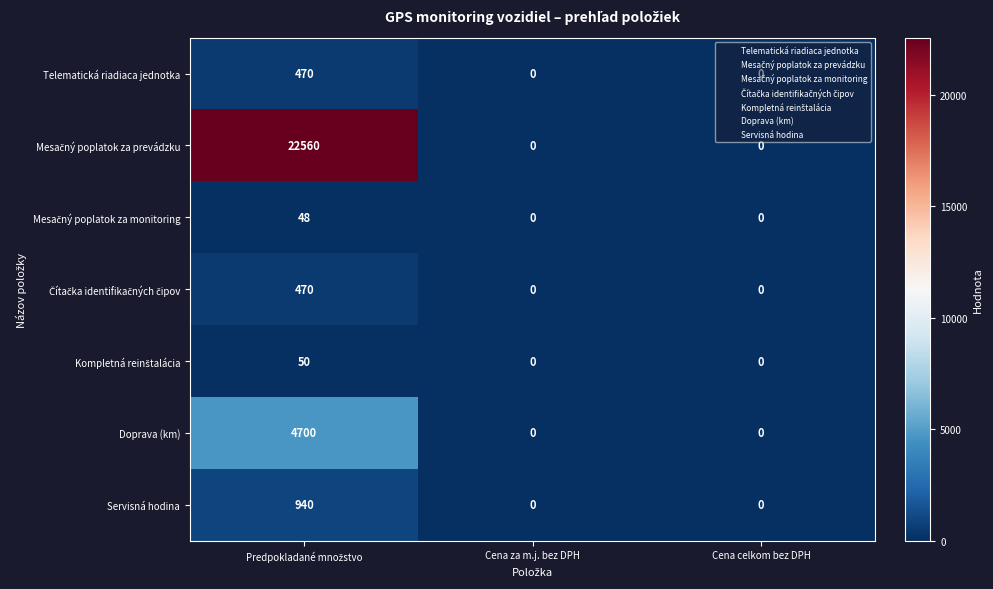

What is the difference between the maximum and minimum values in the Doprava (km) series?

4700